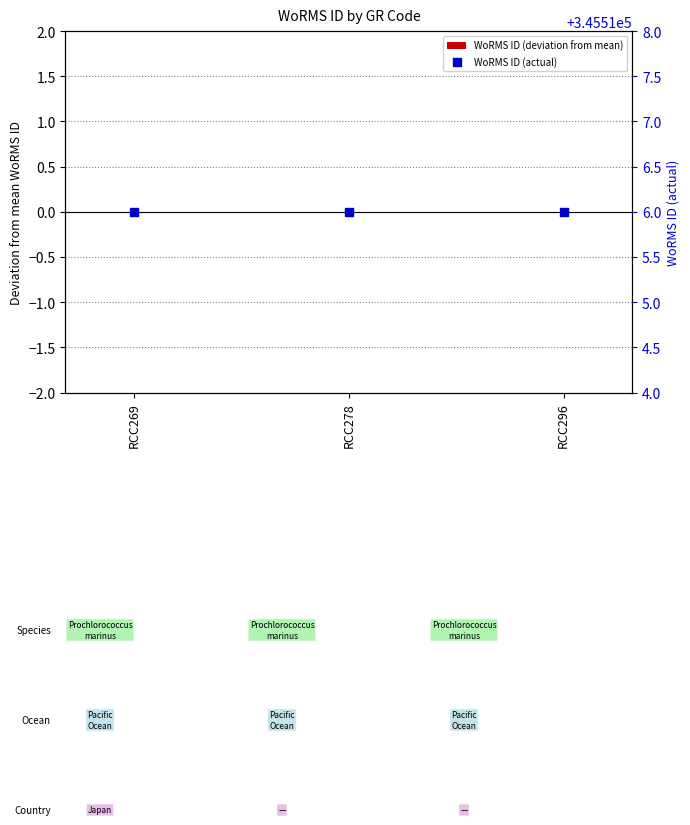

At which category is the sum across all series the highest?

RCC269